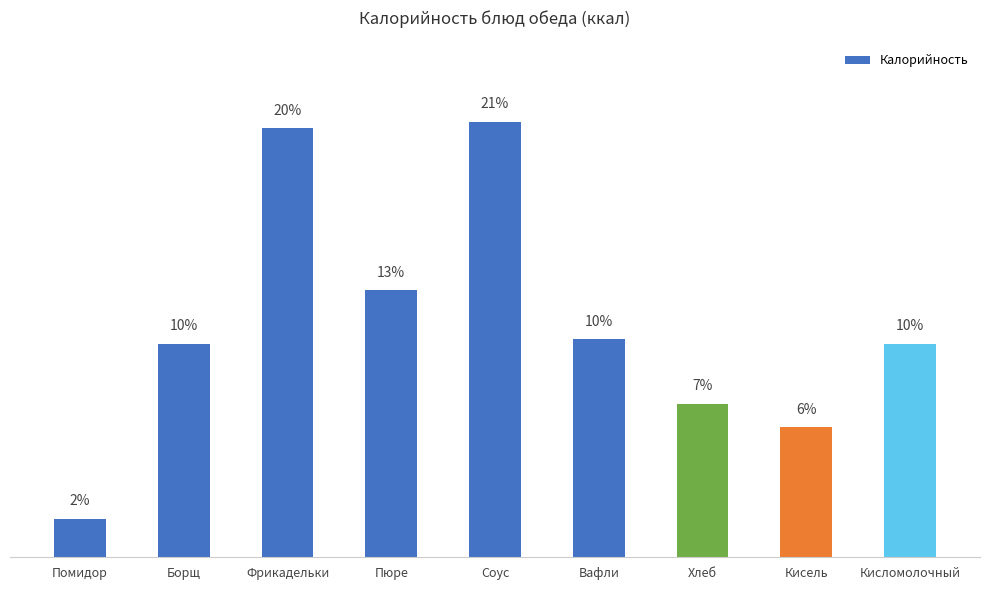

What is the change in value from Пюре to Кисломолочный?

-2.5